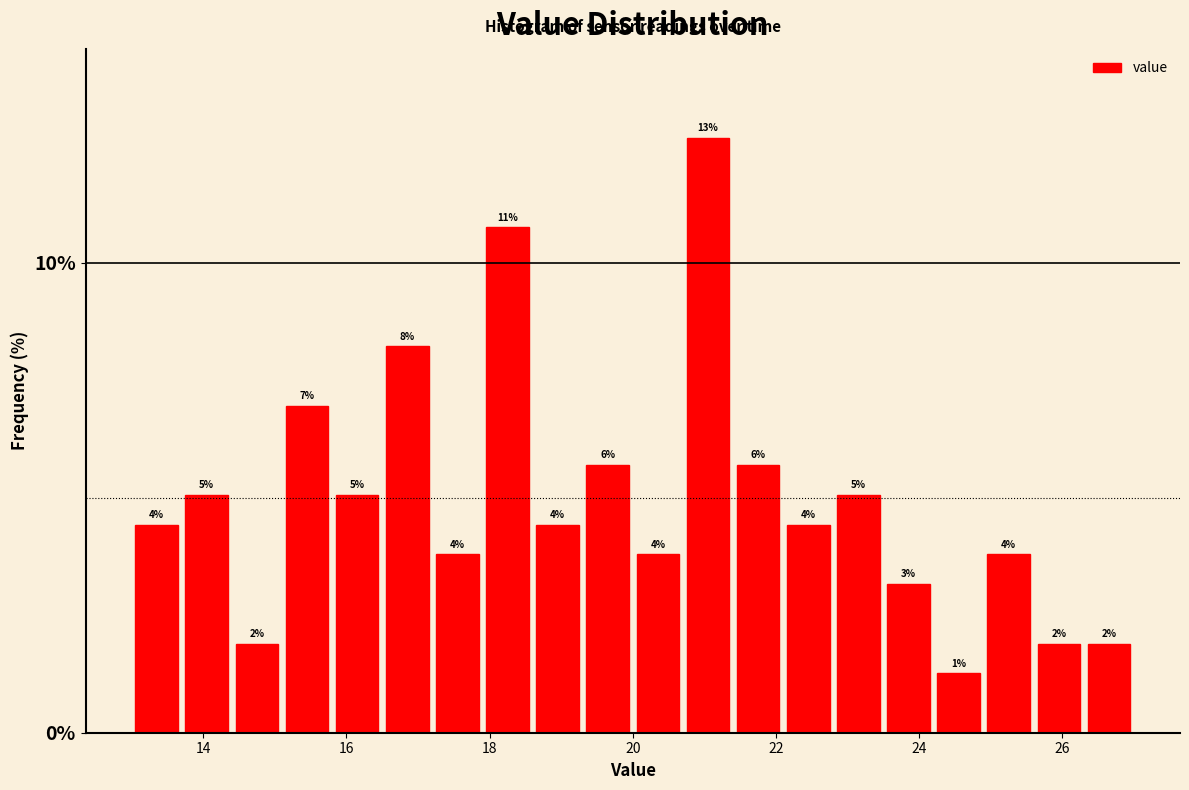

Around what value on the x-axis is the tallest bar? Give the approximate position of its centre, as read against the axis.

21.0